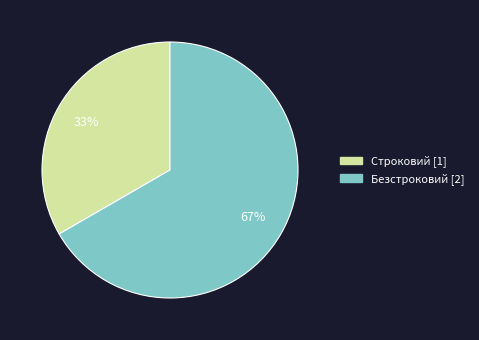

Do Безстроковий and Строковий together represent more than half of the pie?

Yes